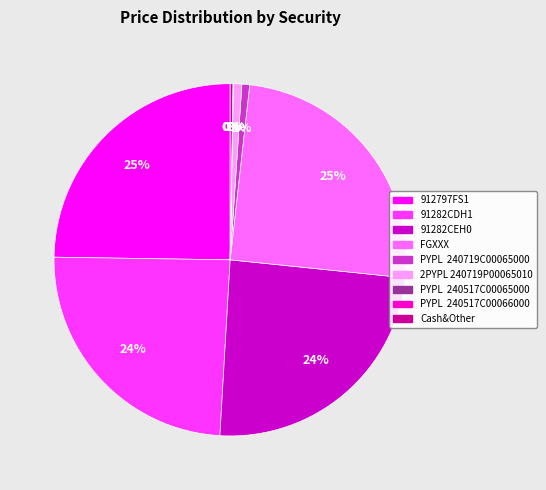

The 2PYPL 240719P00065010 slice represents 1% of the pie. True or false?

True